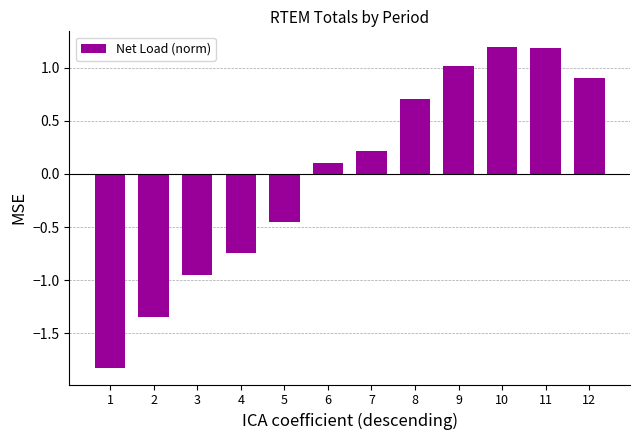

What is the change in value from 7 to 12?

+0.7